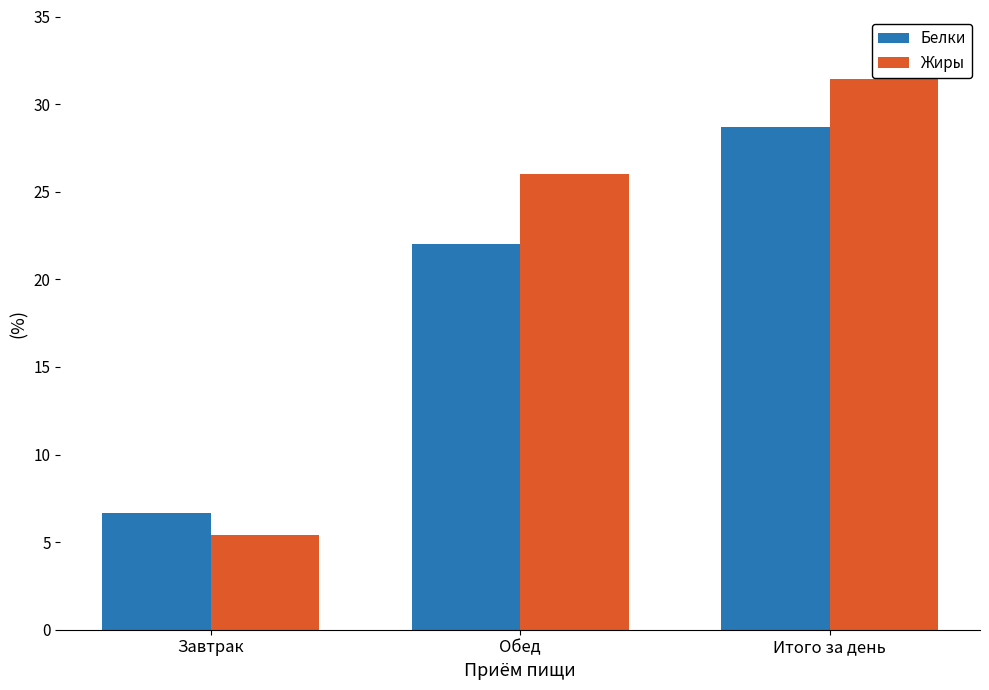

What is the difference between the maximum and minimum values in the Белки series?

22.0